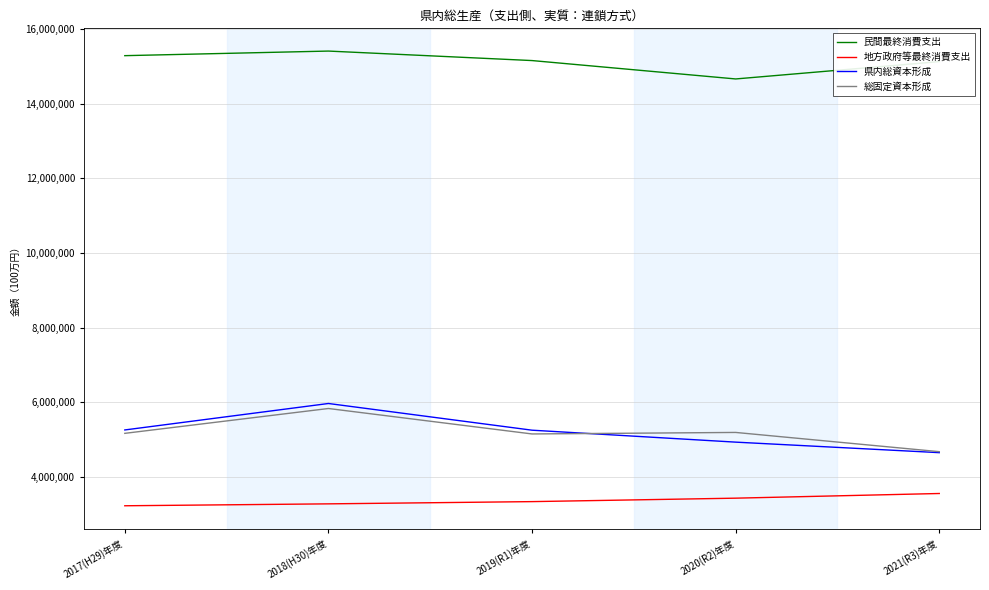

True or false: 民間最終消費支出 and 県内総資本形成 intersect in this chart.

False